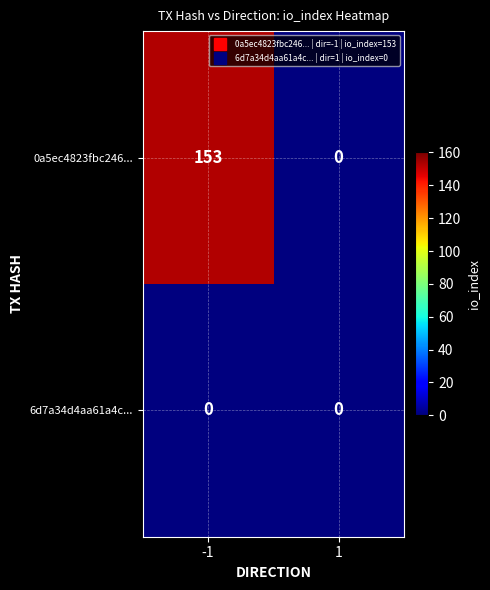

Reading right to left, list all the values displayed in this chart.

0a5ec4823fbc246...: 1=0	-1=153
6d7a34d4aa61a4c...: 1=0	-1=0